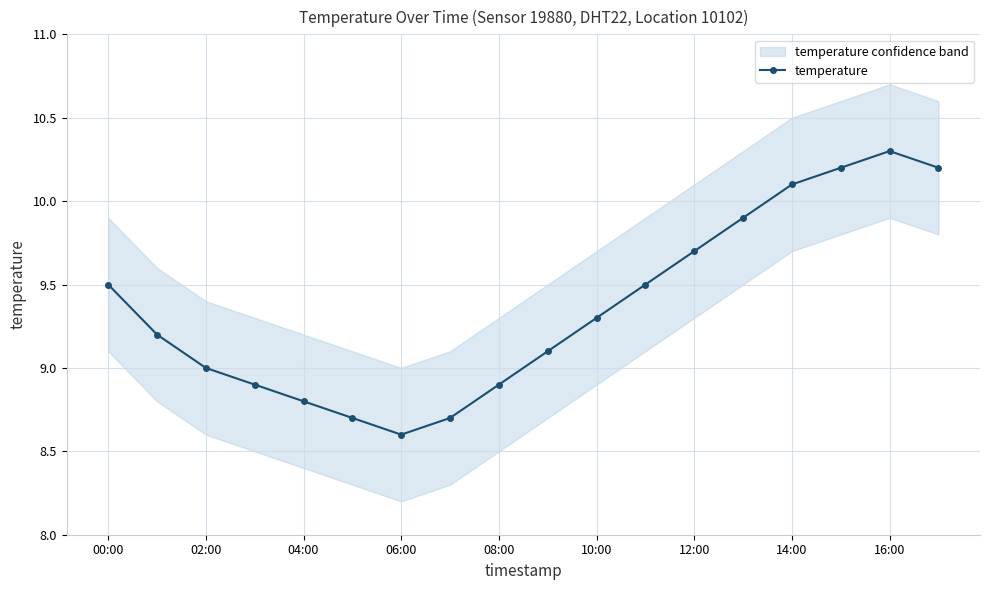

Which category has the lowest value in the temperature series?

06:00